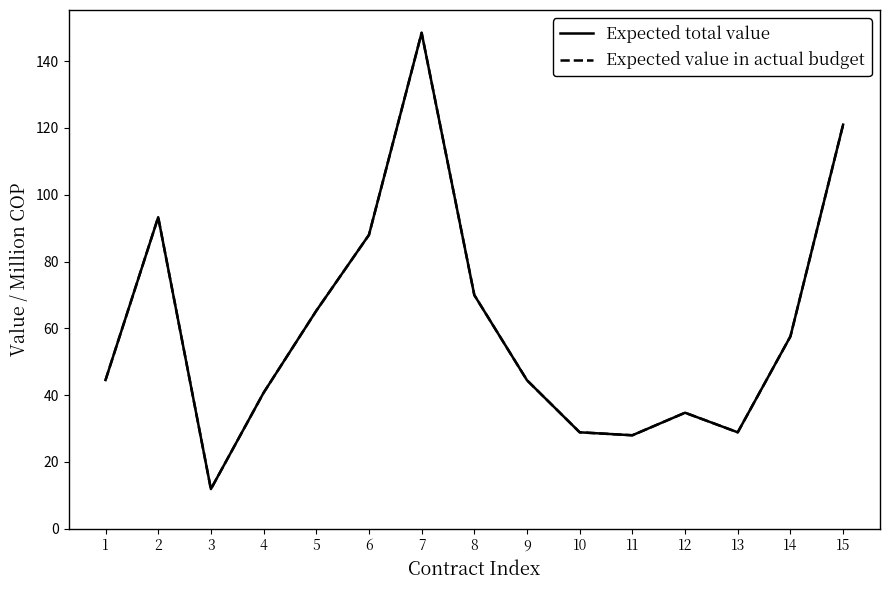

How many interior local valleys does the Expected total value series have?

3